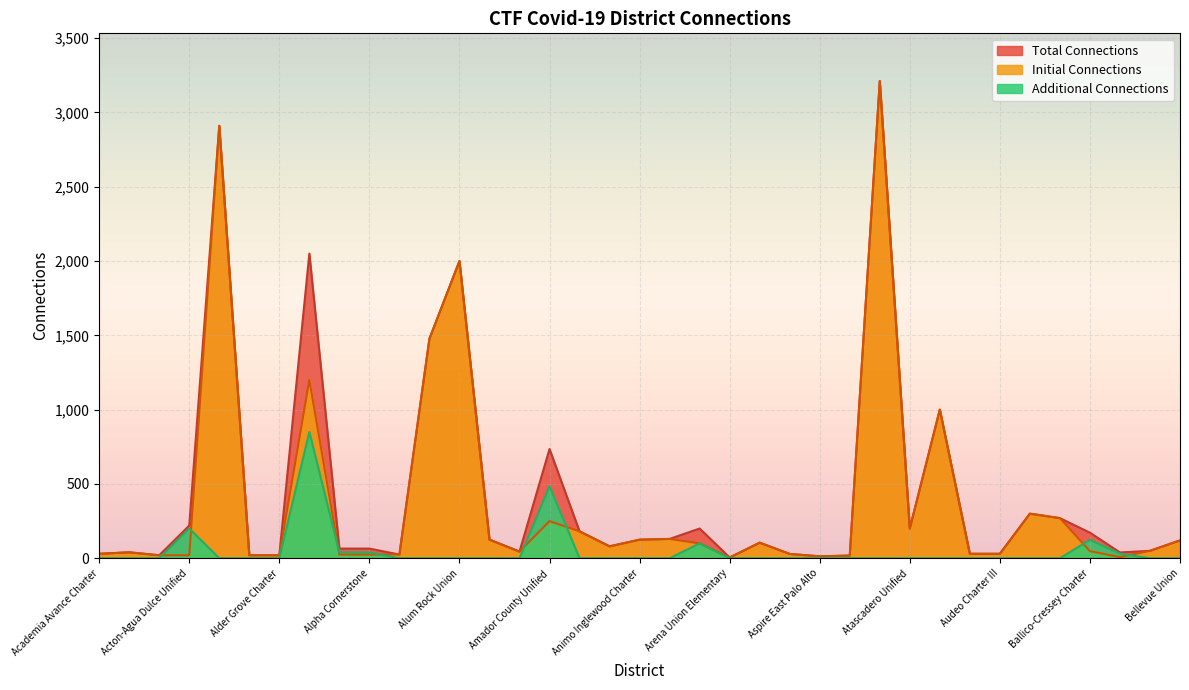

Is the value of Total Connections at Assurance Learning Academy greater than the value of Initial Connections at Alpha Cornerstone?

Yes